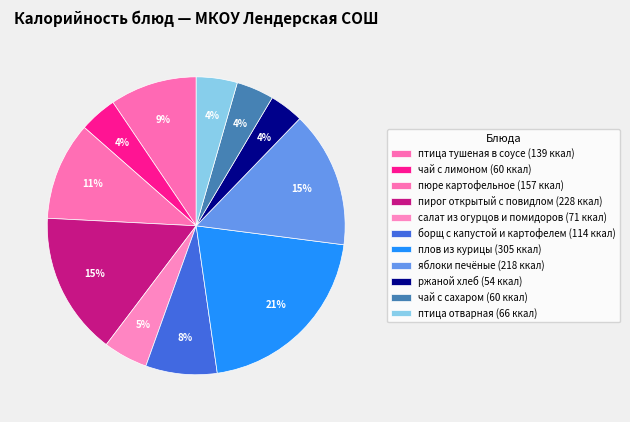

How many slices are in this pie chart?

11